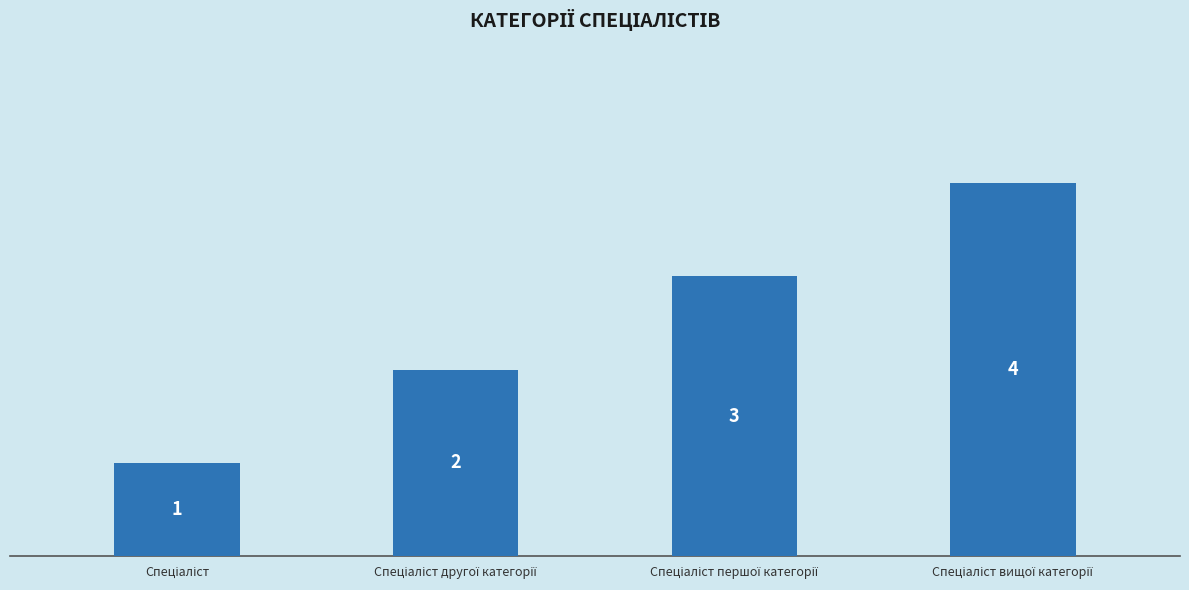

What is the maximum value shown in the chart?

4